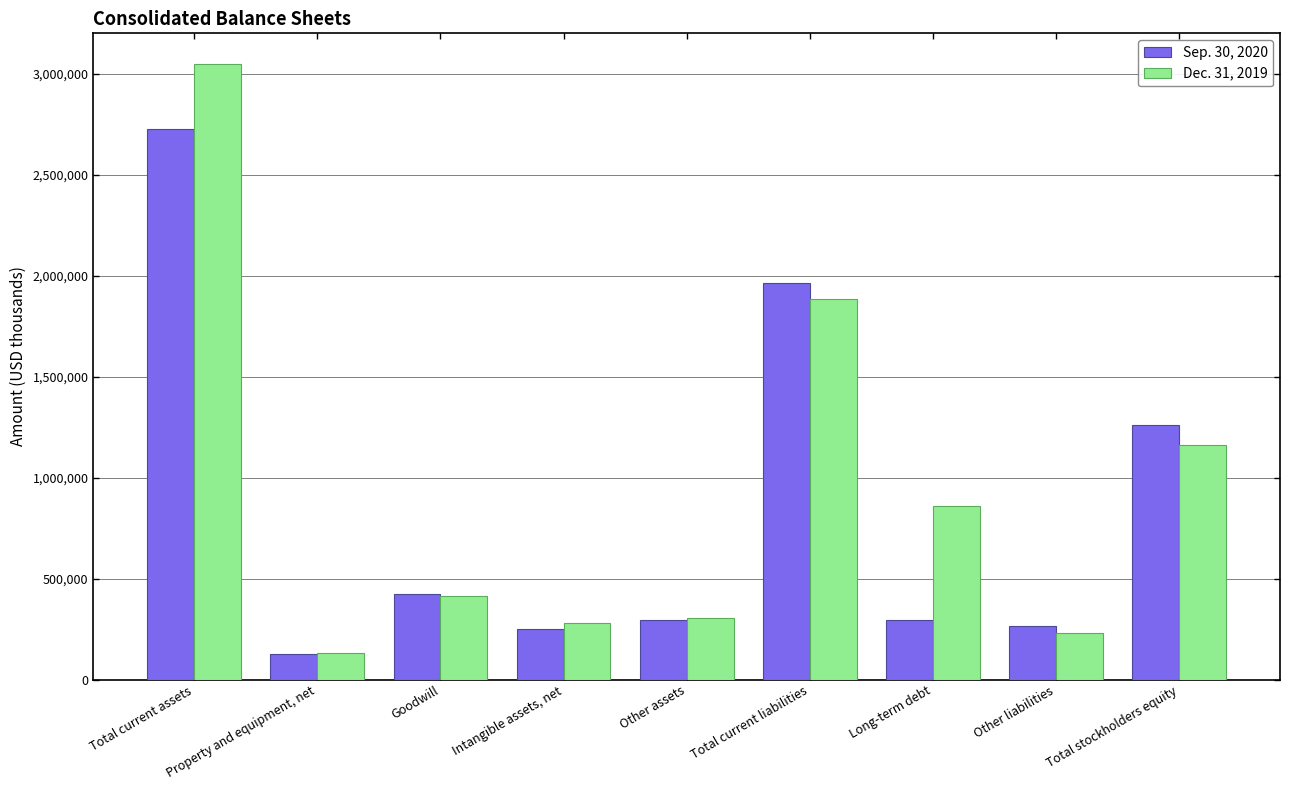

Between Goodwill and Total stockholders equity, which series saw the biggest shift?

Sep. 30, 2020